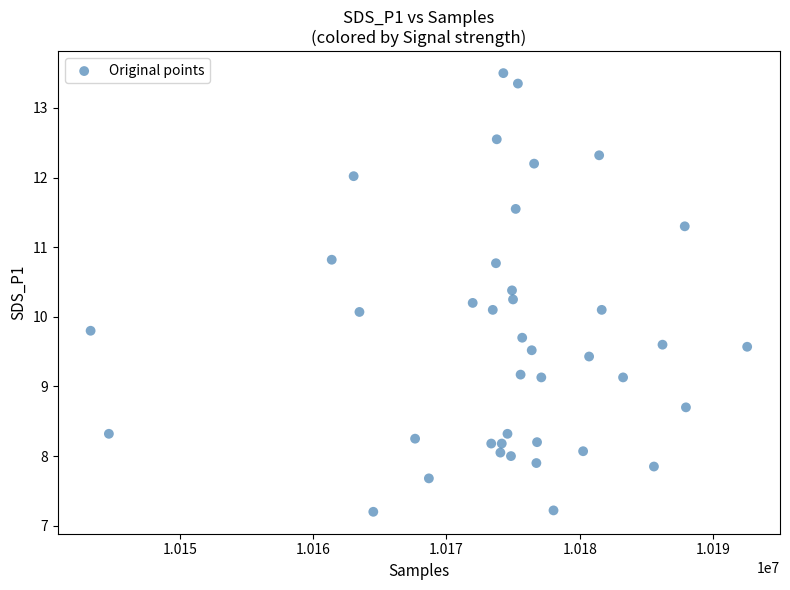

What is the range of Y values (max minus min)?

6.3